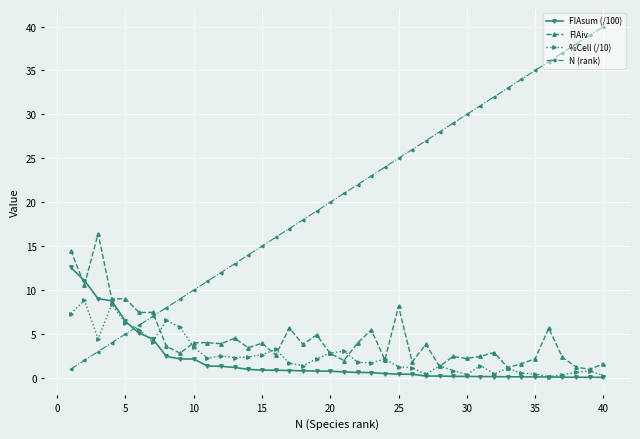

What is the average value of the %Cell (/10) series?

2.6